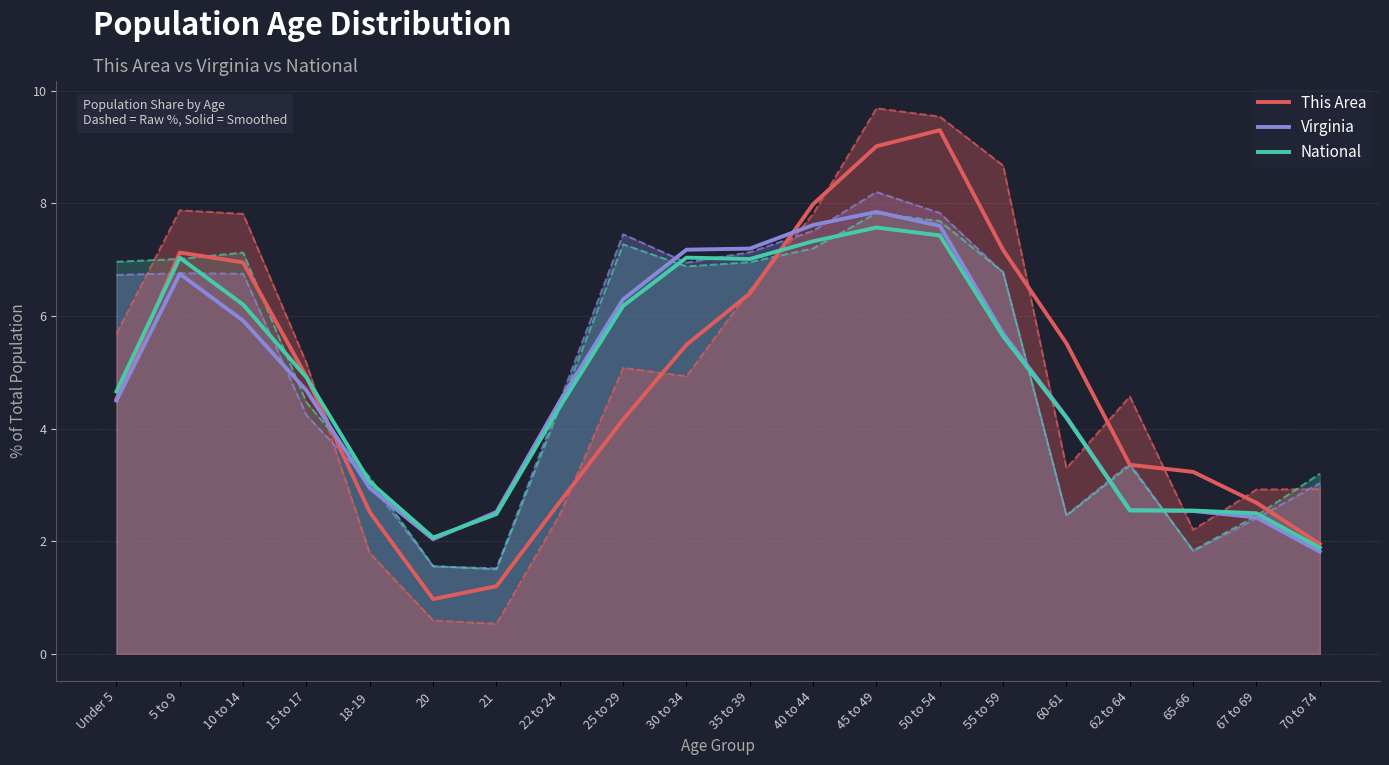

At which label does Virginia first exceed 4?

Under 5